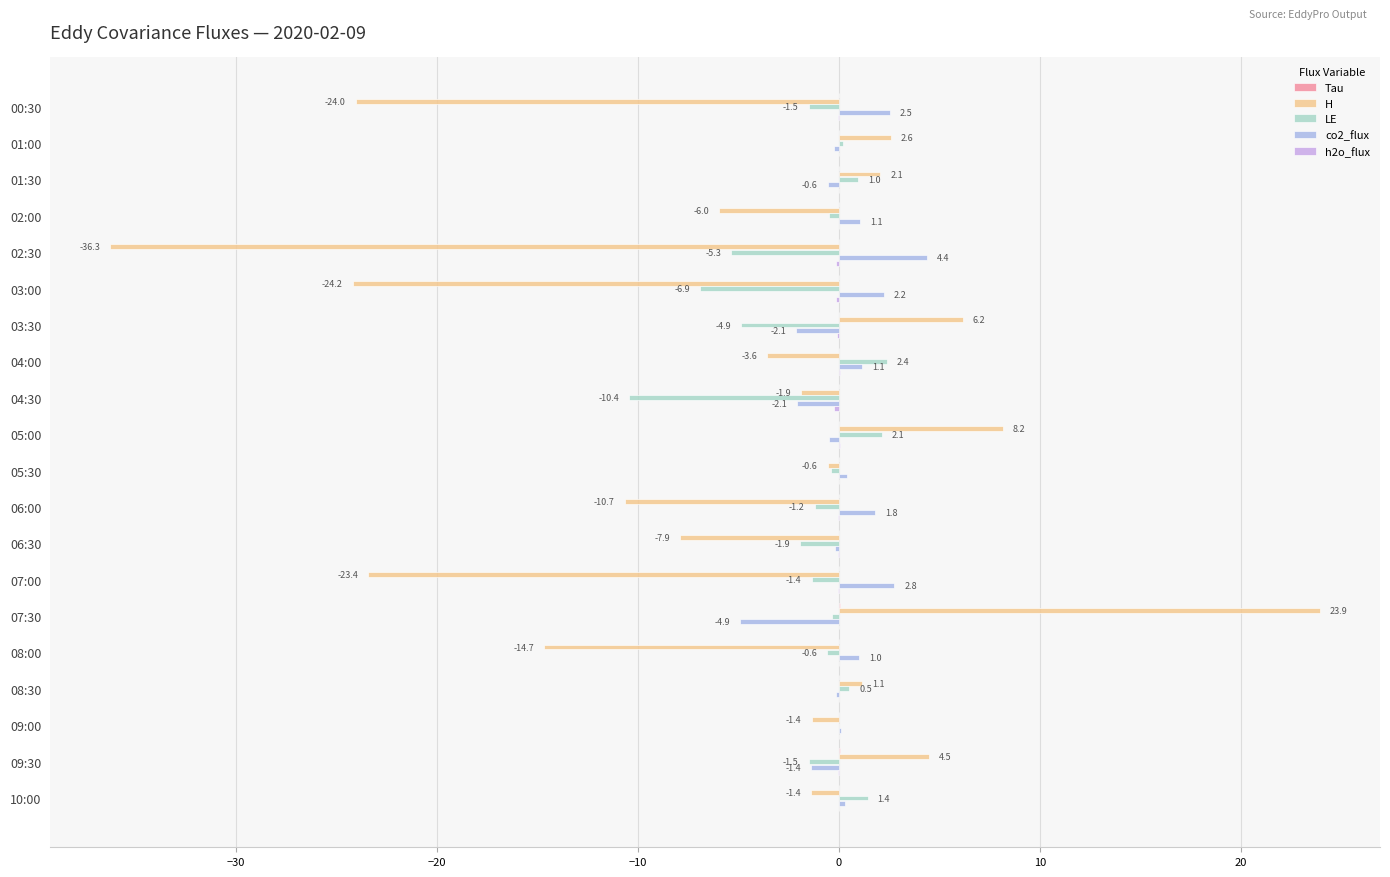

How many series are shown in this chart?

5